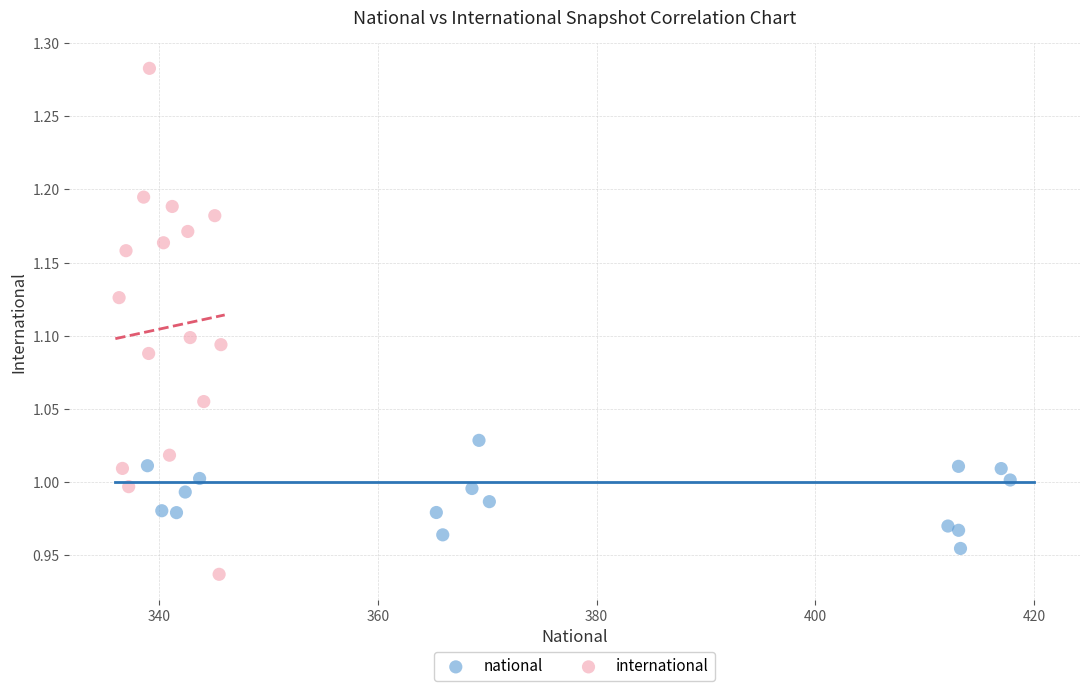

Which series reaches the maximum Y coordinate?

international